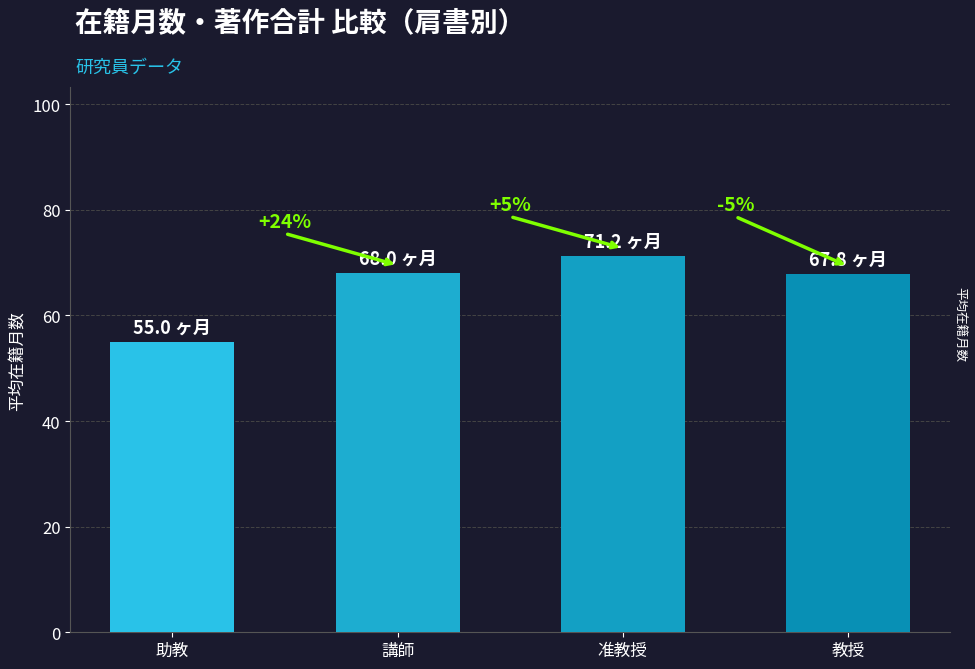

Reading right to left, list all the values displayed in this chart.

教授=67.8	准教授=71.2	講師=68.0	助教=55.0